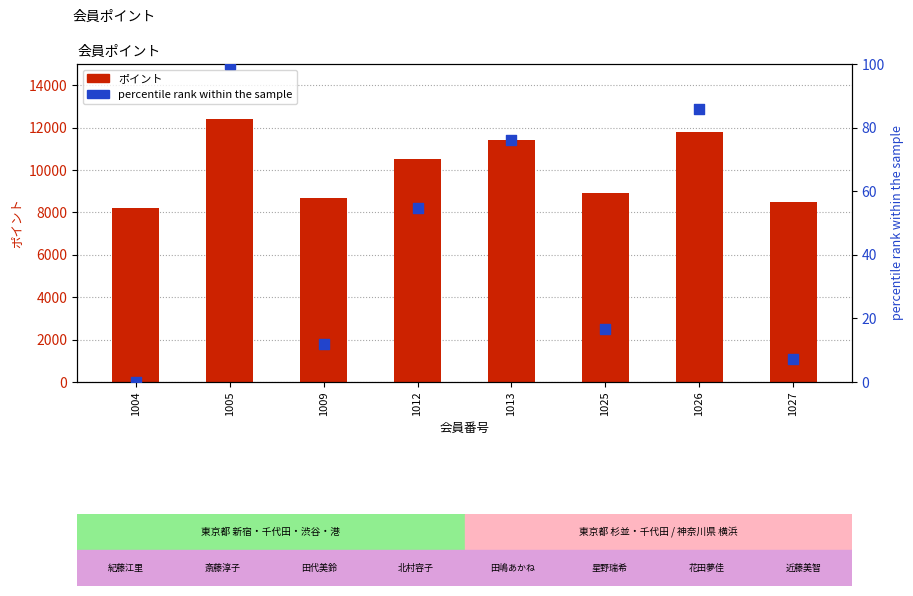

At how many categories does at least one series exceed 9110?

4